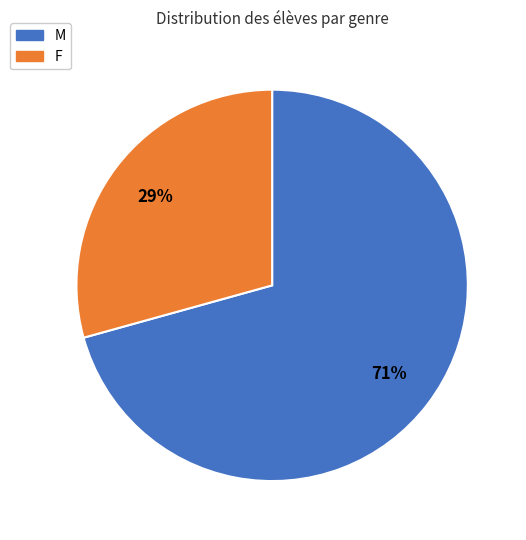

Is there a majority slice in this chart?

Yes